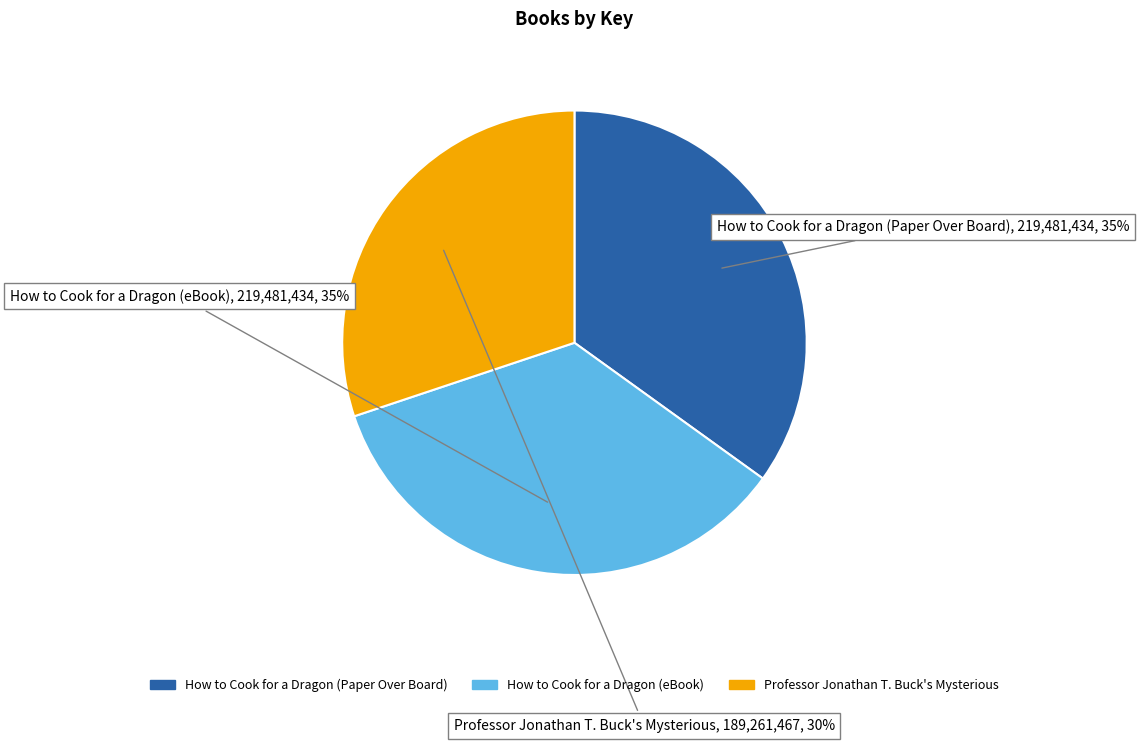

To the nearest percent, what portion does Professor Jonathan T. Buck's Mysterious represent?

30%